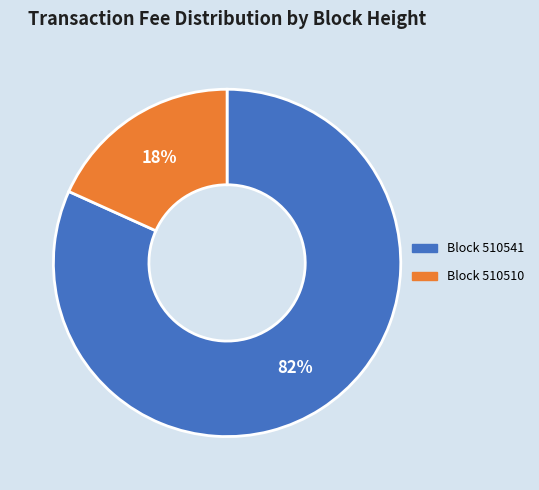

Count the number of slices in the pie.

2